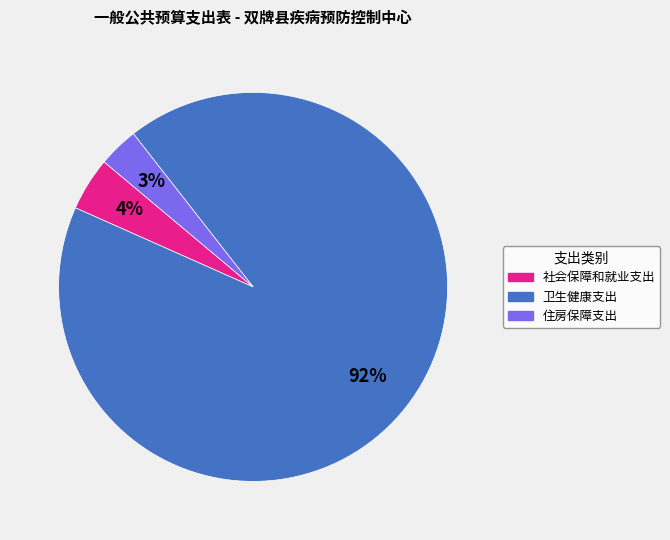

Is it true that 住房保障支出 is 3% of the pie?

True